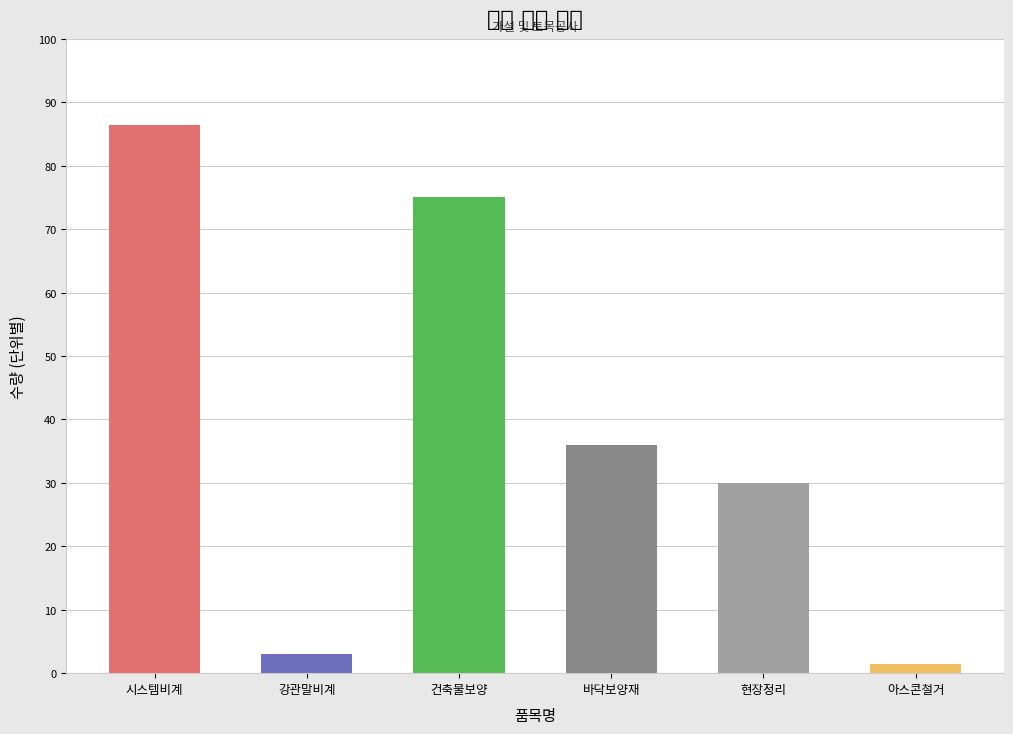

List the labels in order of value, largest first.

시스템비계(발판2열) 10m 이하, 건축물보양, 바닥보양재, 건축물 현장정리, 강관 조립말비계(이동식)설치 및 해체, 아스콘포장 철거